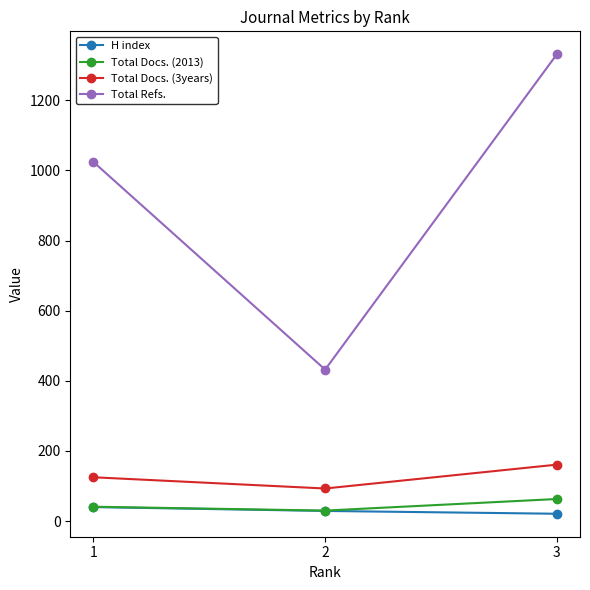

Between 2 and 3, which series saw the biggest shift?

Total Refs.